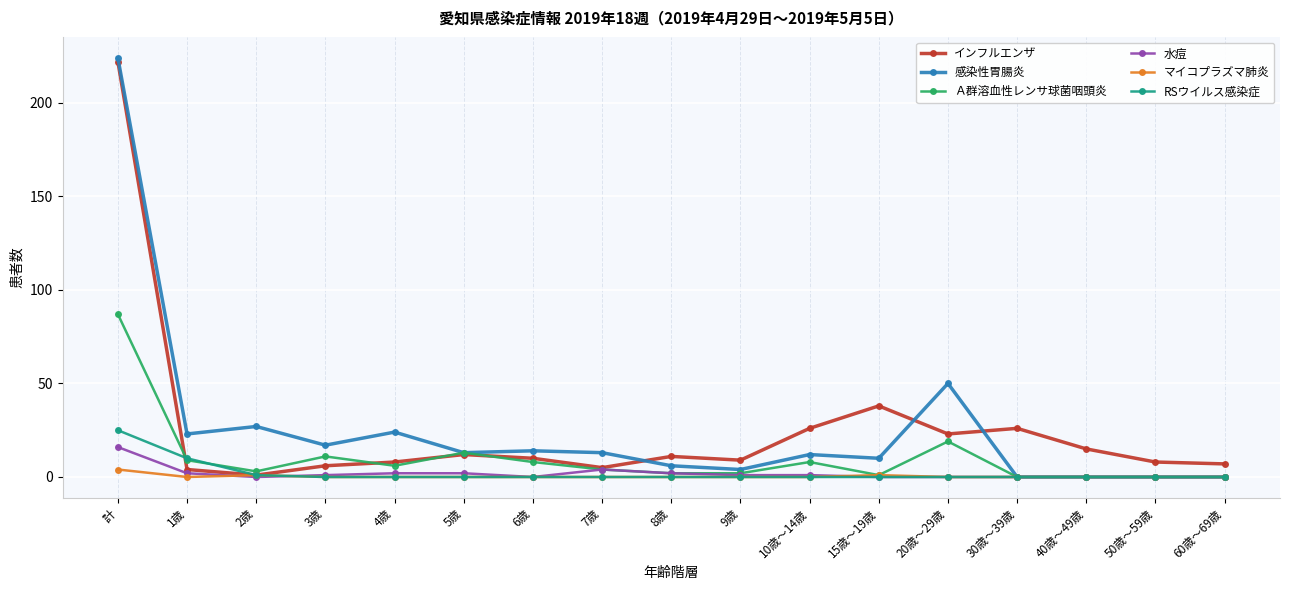

Is it true that マイコプラズマ肺炎 equals 0 at 30歳～39歳?

True